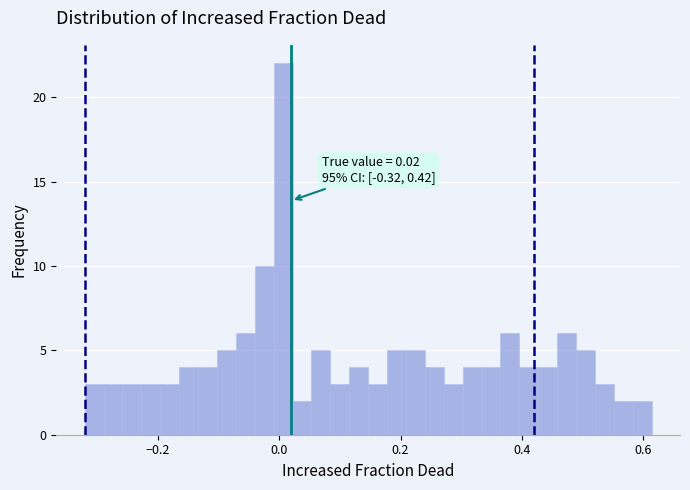

Read against the x-axis, roughly where is the centre of the tallest bar?

0.00